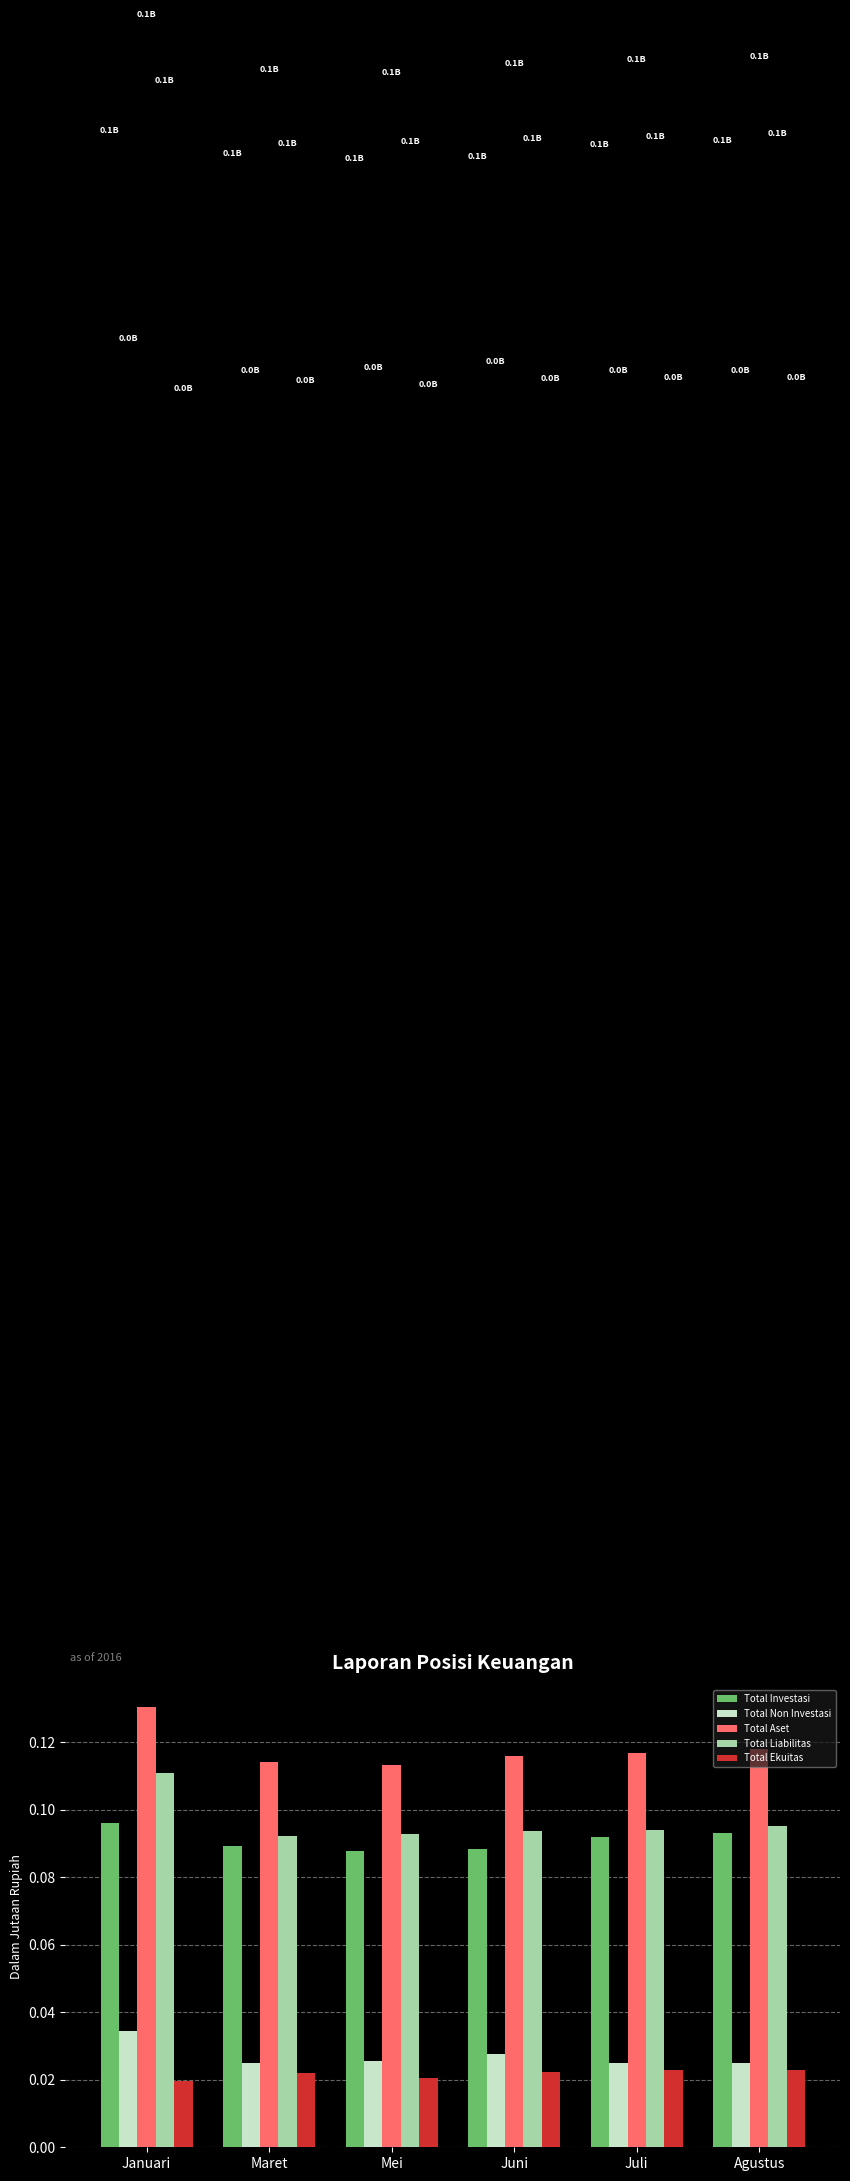

Which series changed the most between Januari and Agustus?

Total Liabilitas